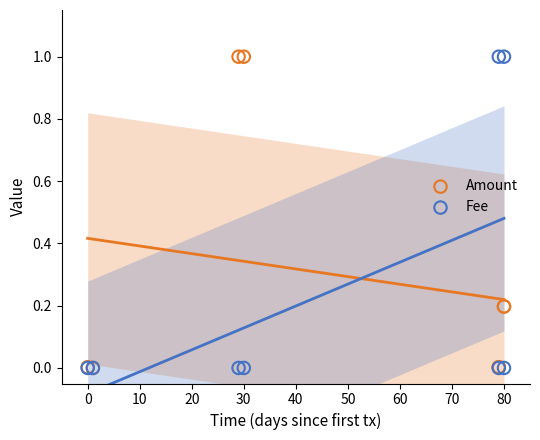

What are all the series names shown in the legend?

Amount, Fee